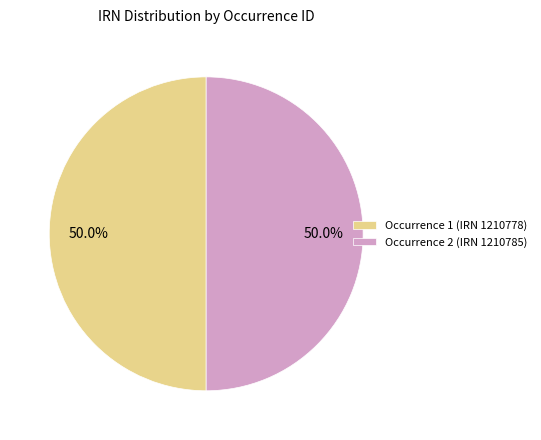

What is the total percentage of Occurrence 1 (IRN 1210778) and Occurrence 2 (IRN 1210785)?

100.0%